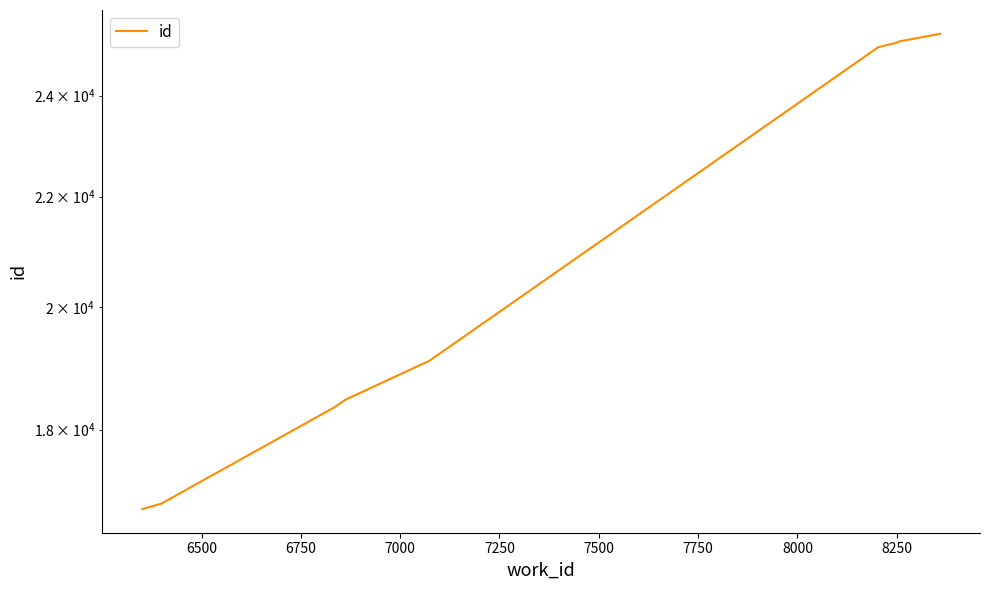

Between 8500 and 7000, which is larger?

8500